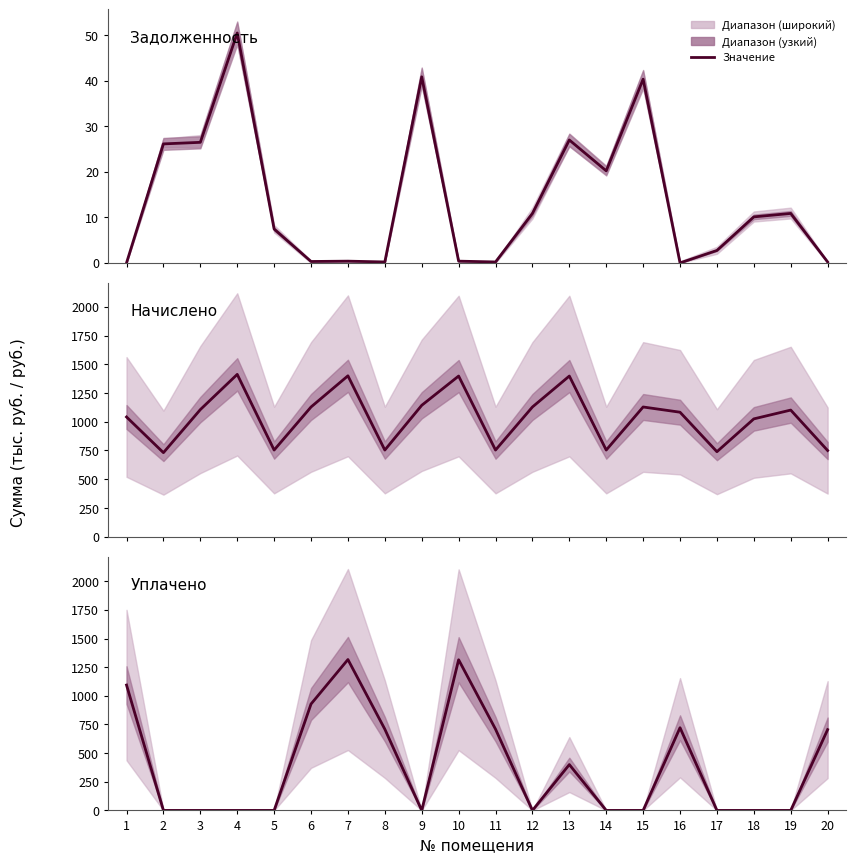

What is the average value of the Задолженность series?

13.8